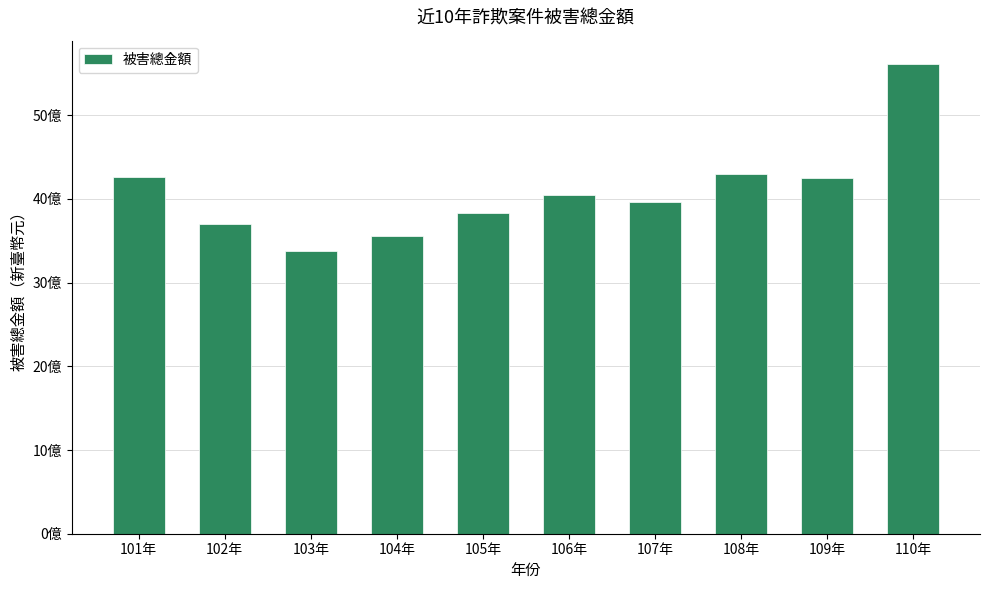

What is the change in value from 104年 to 109年?

+694275045